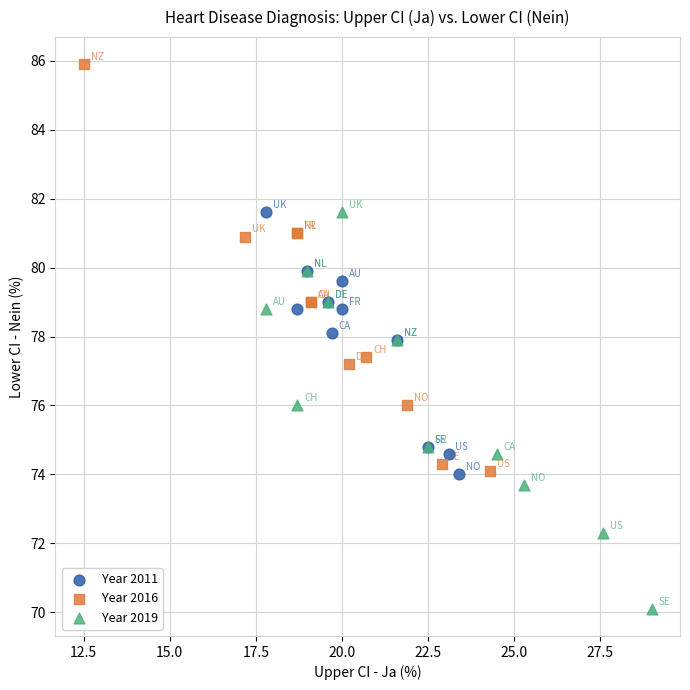

What are all the series names shown in the legend?

Year 2011, Year 2016, Year 2019